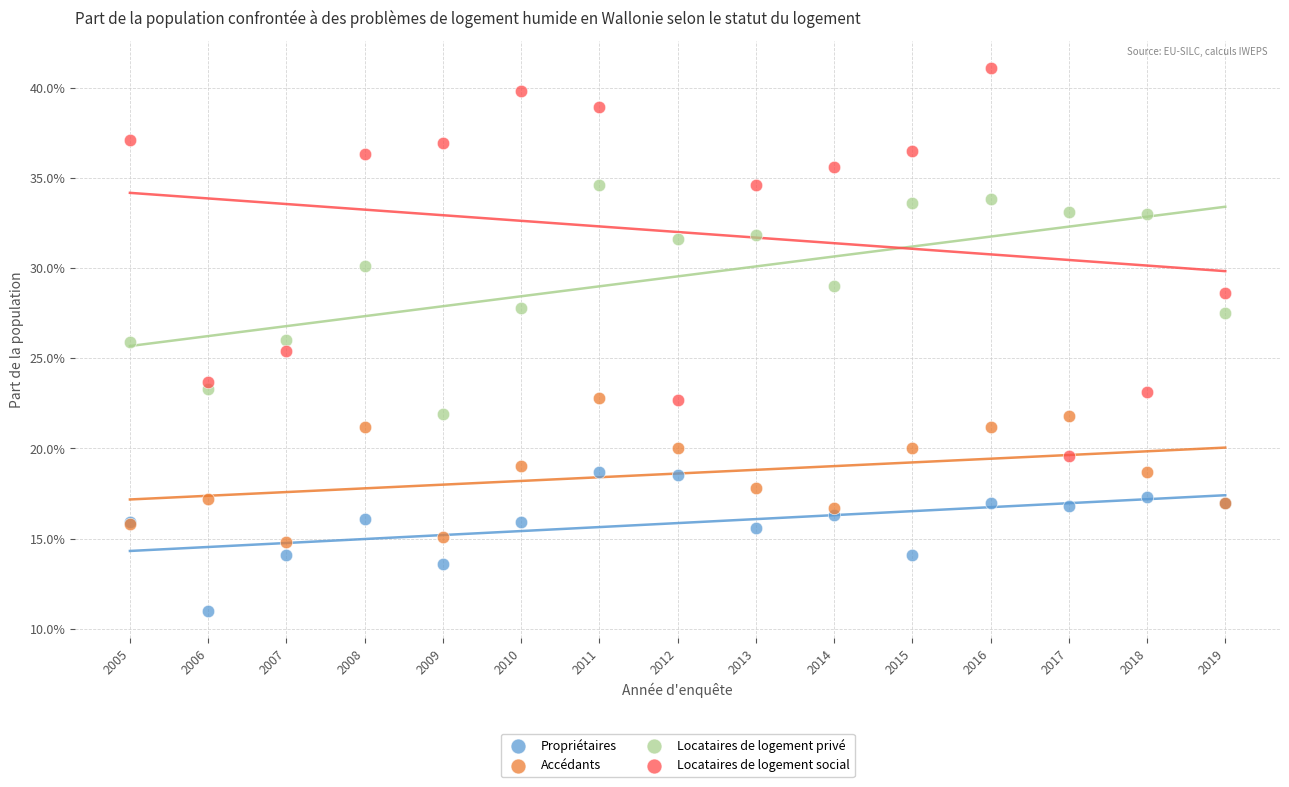

What are all the series names shown in the legend?

Propriétaires, Accédants, Locataires de logement privé, Locataires de logement social